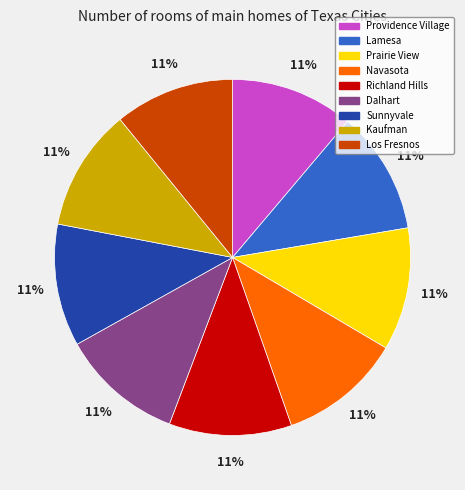

Does any single category account for the majority?

No